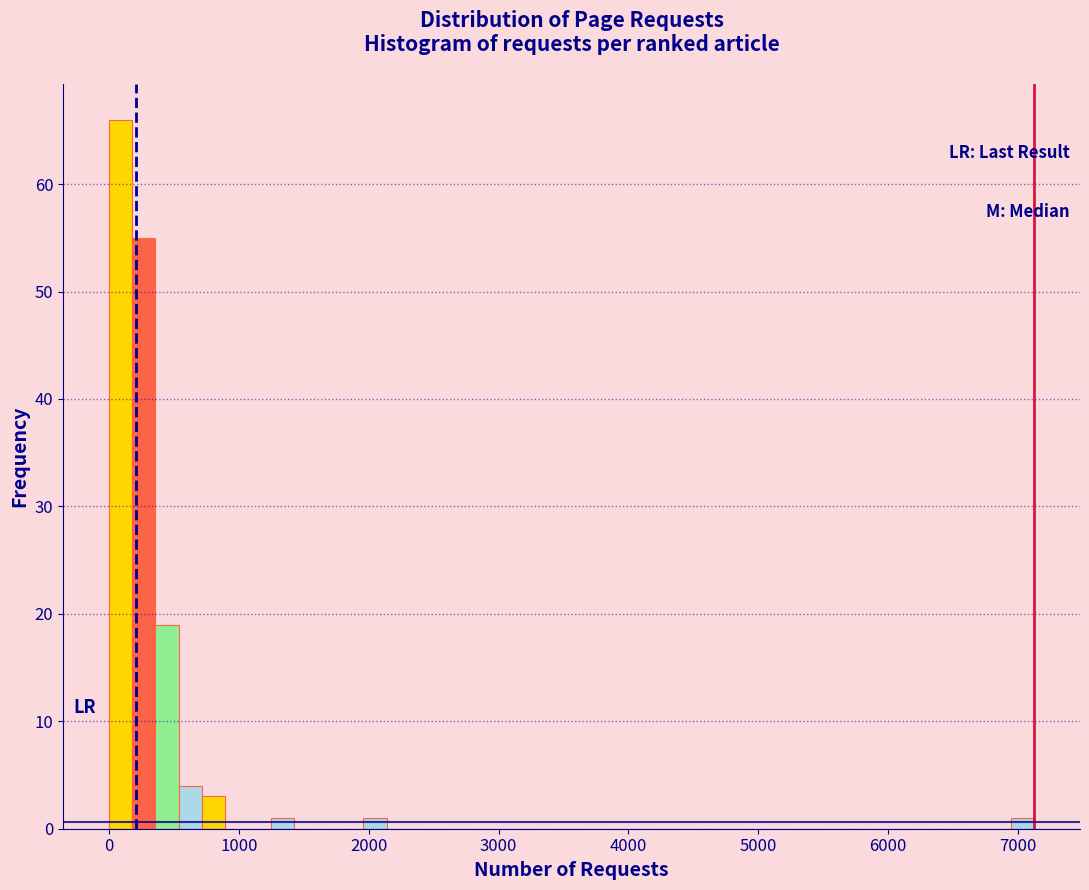

Read against the x-axis, roughly where is the centre of the tallest bar?

100